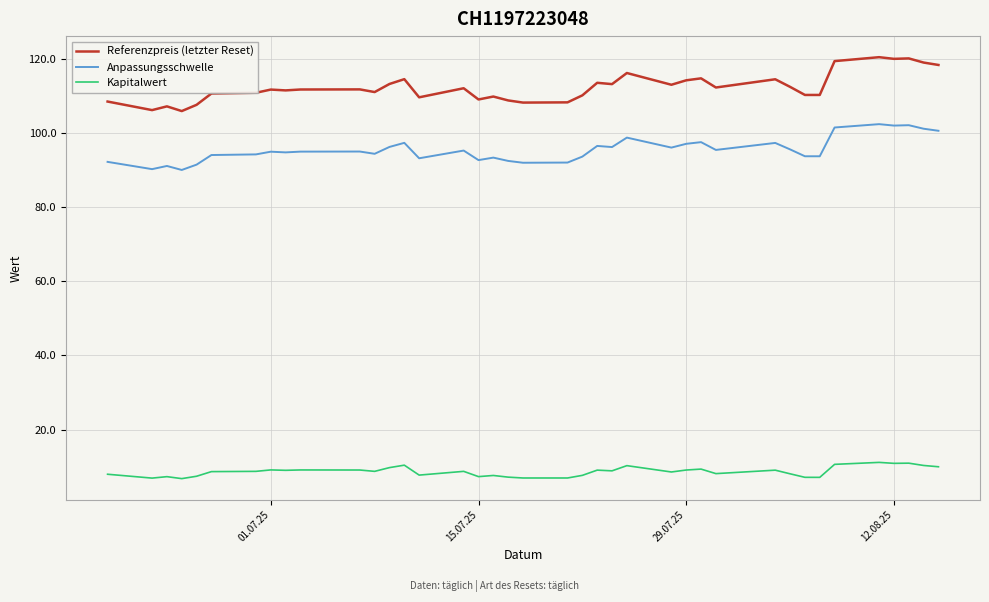

Which series has the largest total across all categories?

Referenzpreis (letzter Reset)